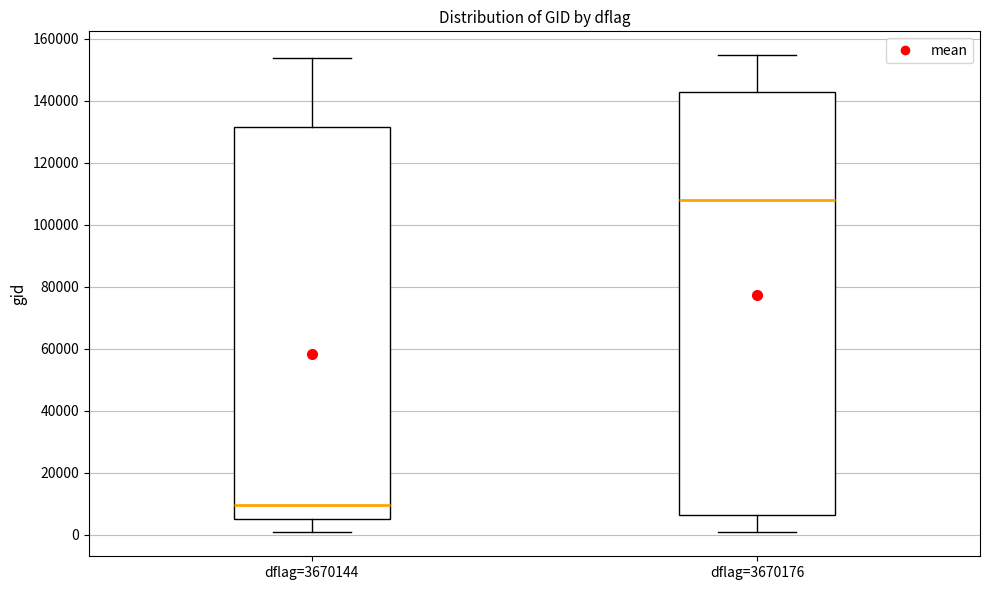

Reading left to right, transcribe this box plot: for each box, give where its median line is, the range the box spans, and where its two whiskers end, as read against the y-axis. The values are not printed on the chart, so give them approximately, as read against the axis.

dflag=3670144: median 10000, box 6000 to 132000, whiskers 0 to 154000
dflag=3670176: median 108000, box 6000 to 142000, whiskers 0 to 154000